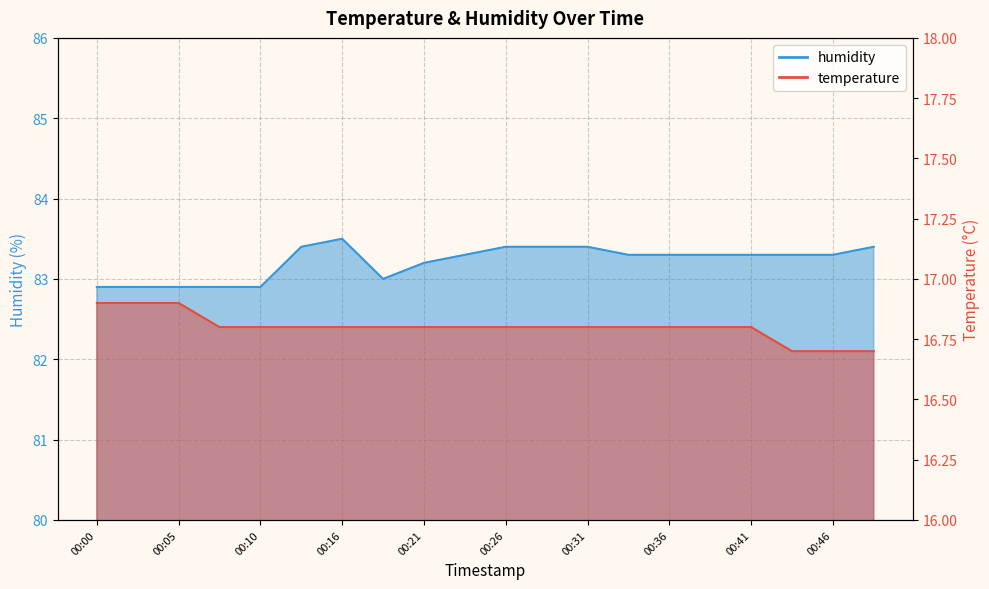

What is the difference between the second highest and minimum values in the temperature series?

0.2